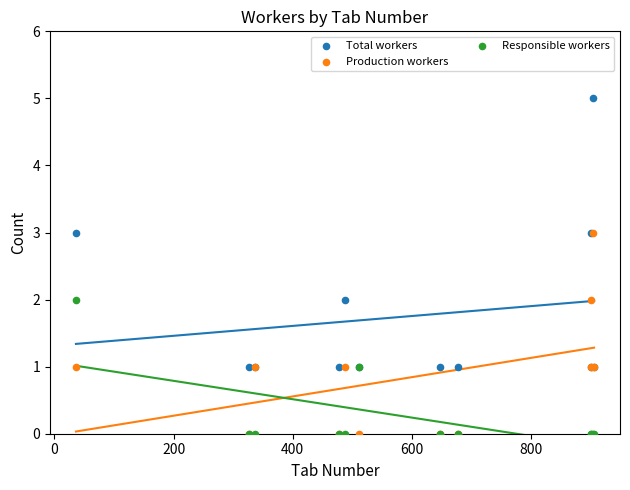

What are all the series names shown in the legend?

Total workers, Production workers, Responsible workers